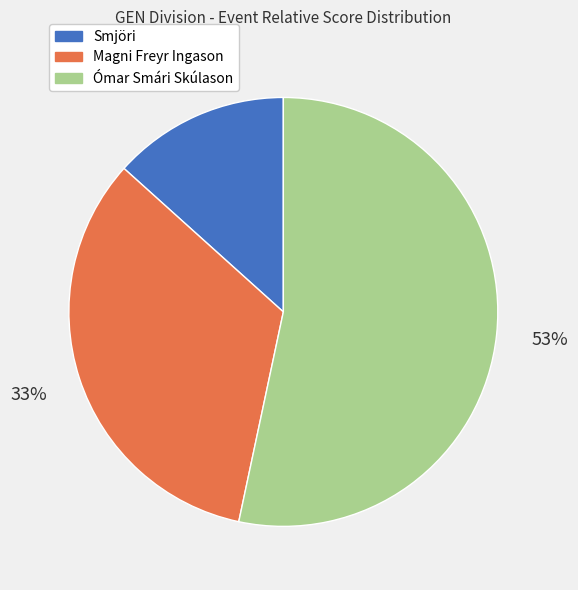

True or false: Magni Freyr Ingason accounts for 22% of the total.

False